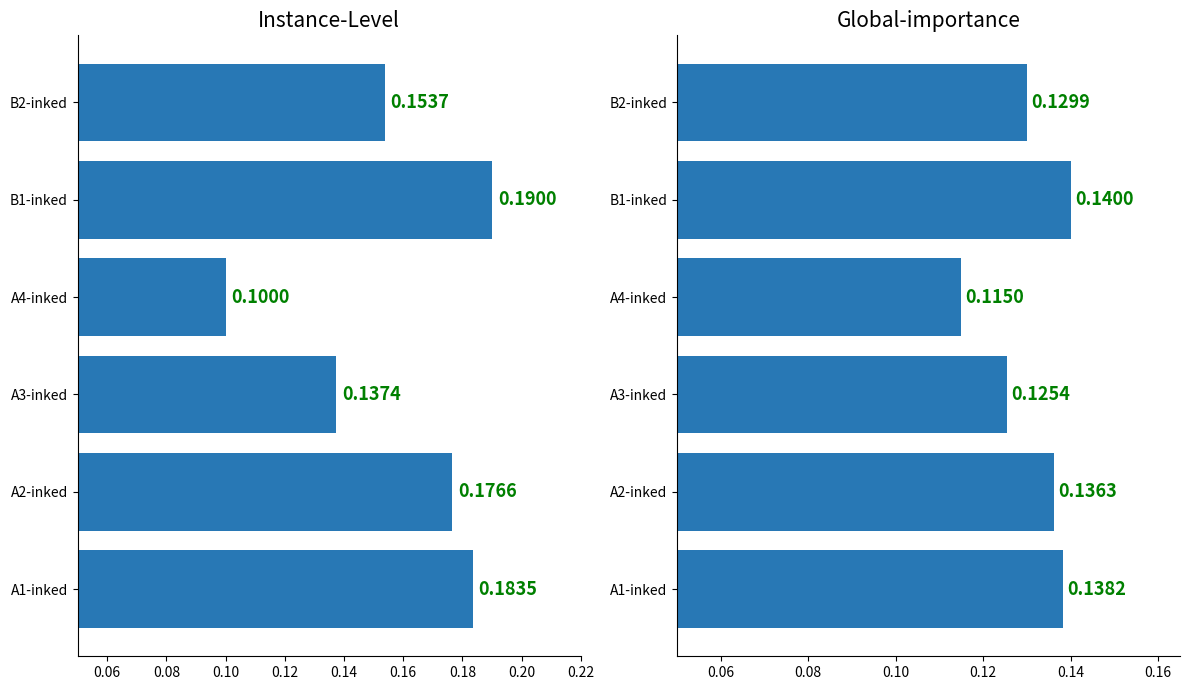

At A3-inked, list the series in order from largest to smallest.

A1-inked, B1-inked